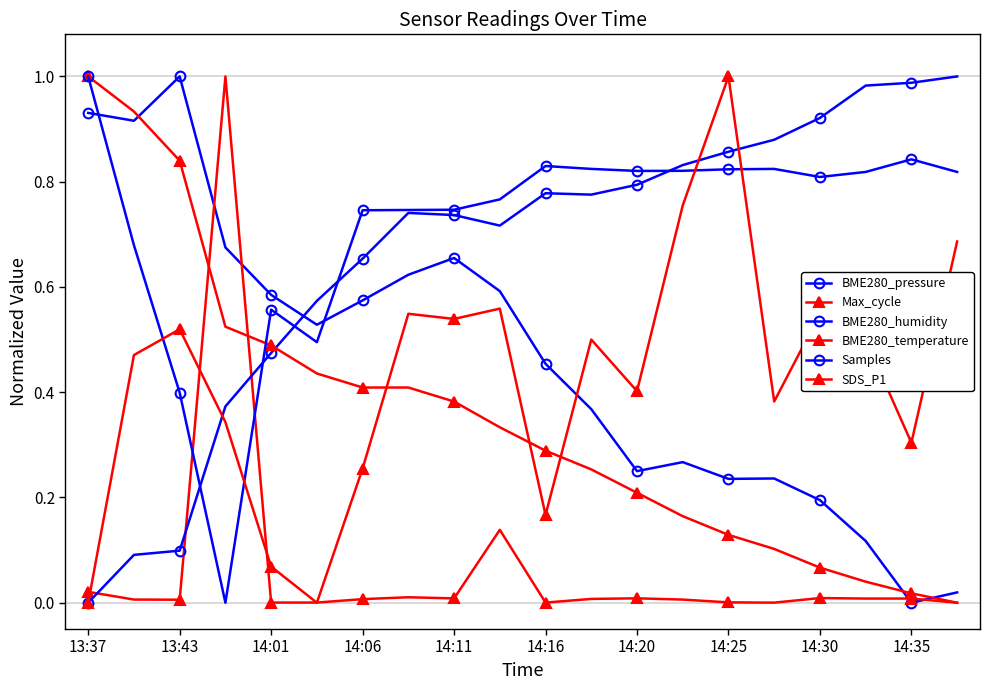

List the series in order of their peak value, highest first.

BME280_pressure, Max_cycle, BME280_humidity, BME280_temperature, Samples, SDS_P1